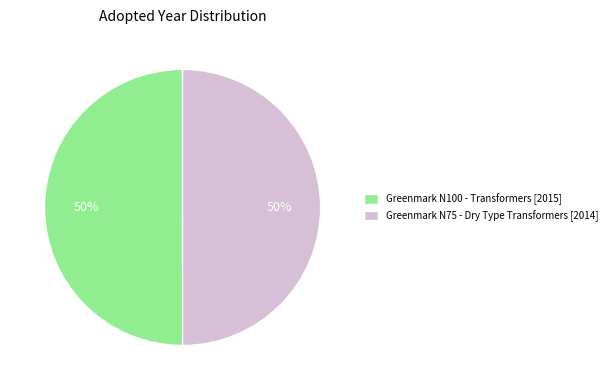

To the nearest percent, what is the combined percentage of Greenmark N100 - Transformers and Greenmark N75 - Dry Type Transformers?

100%